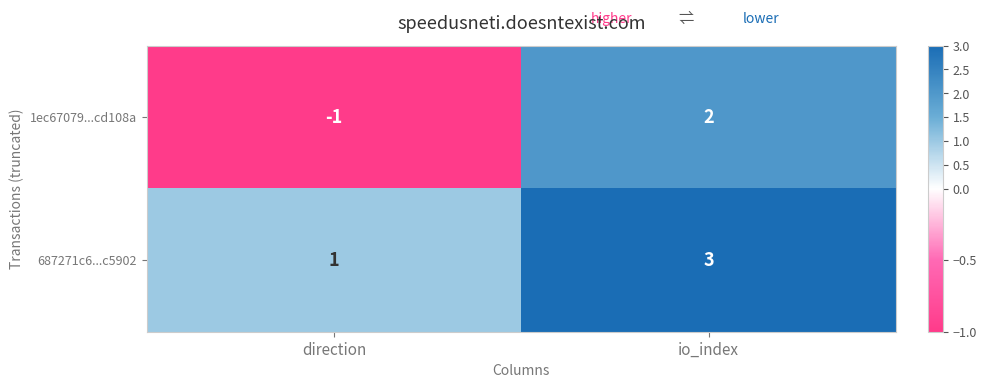

How many distinct data groups are displayed?

2